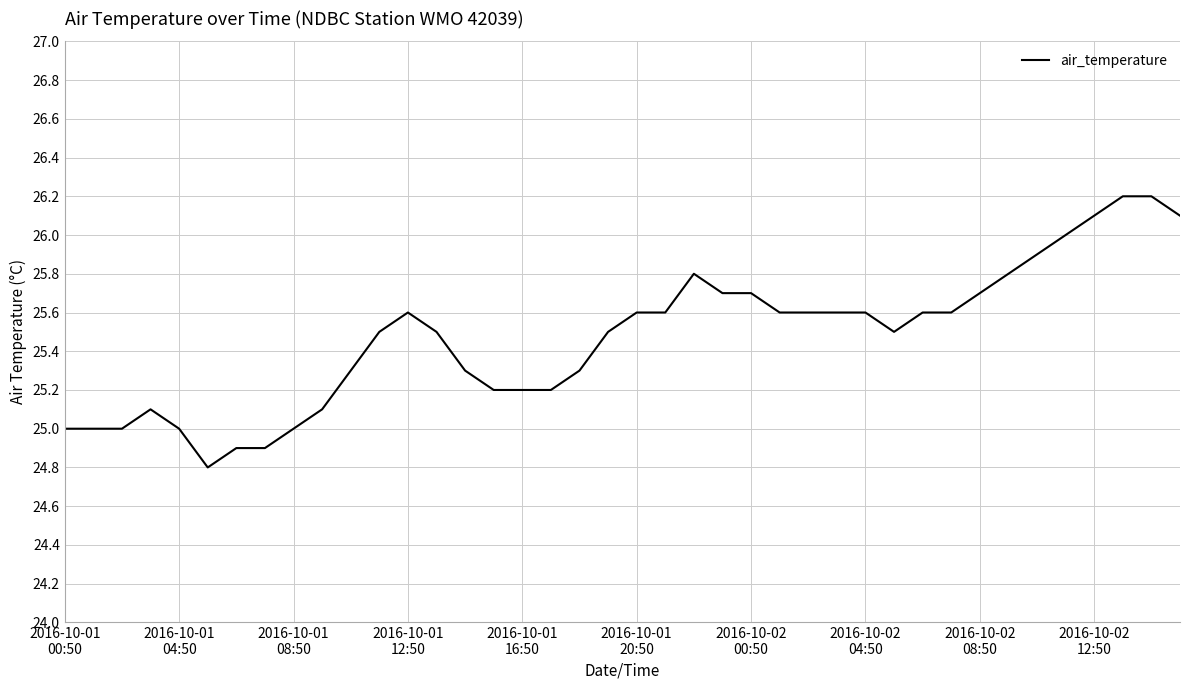

What is the difference between the maximum and minimum values?

1.4